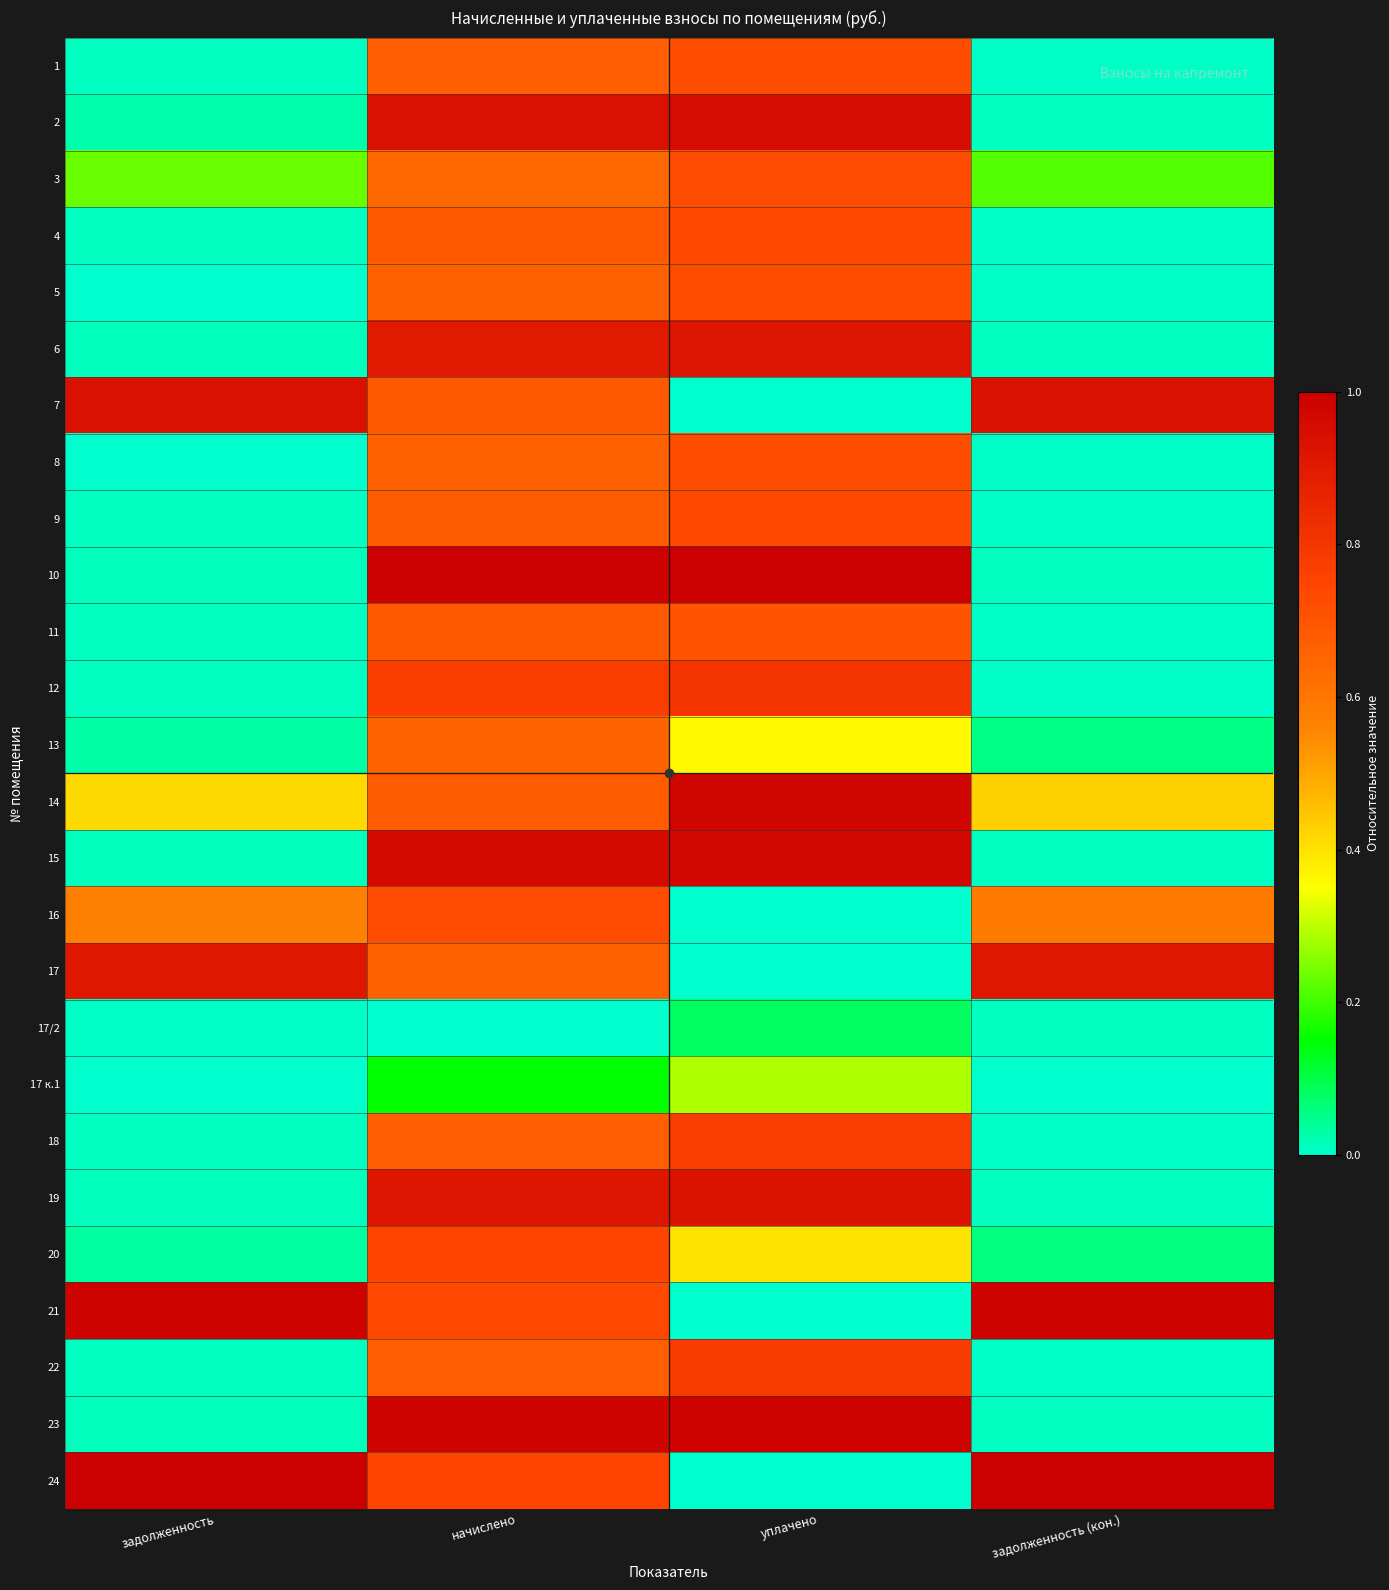

Reading right to left, transcribe all the data shown in this chart.

1: задолженность (кон.)=0.0	уплачено=0.7	начислено=0.7	задолженность=0.0
2: задолженность (кон.)=0.0	уплачено=0.9	начислено=0.9	задолженность=0.0
3: задолженность (кон.)=0.2	уплачено=0.7	начислено=0.6	задолженность=0.2
4: задолженность (кон.)=0.0	уплачено=0.7	начислено=0.7	задолженность=0.0
5: задолженность (кон.)=0.0	уплачено=0.7	начислено=0.7	задолженность=0.0
6: задолженность (кон.)=0.0	уплачено=0.9	начислено=0.9	задолженность=0.0
7: задолженность (кон.)=0.9	уплачено=0.0	начислено=0.7	задолженность=0.9
8: задолженность (кон.)=0.0	уплачено=0.7	начислено=0.7	задолженность=0.0
9: задолженность (кон.)=0.0	уплачено=0.7	начислено=0.7	задолженность=0.0
10: задолженность (кон.)=0.0	уплачено=1.0	начислено=1.0	задолженность=0.0
11: задолженность (кон.)=0.0	уплачено=0.7	начислено=0.7	задолженность=0.0
12: задолженность (кон.)=0.0	уплачено=0.8	начислено=0.8	задолженность=0.0
13: задолженность (кон.)=0.1	уплачено=0.4	начислено=0.7	задолженность=0.0
14: задолженность (кон.)=0.4	уплачено=1.0	начислено=0.7	задолженность=0.4
15: задолженность (кон.)=0.0	уплачено=1.0	начислено=1.0	задолженность=0.0
16: задолженность (кон.)=0.6	уплачено=0.0	начислено=0.7	задолженность=0.6
17: задолженность (кон.)=0.9	уплачено=0.0	начислено=0.7	задолженность=0.9
17/2: задолженность (кон.)=0.0	уплачено=0.1	начислено=0.0	задолженность=0.0
17 к.1: задолженность (кон.)=0.0	уплачено=0.3	начислено=0.2	задолженность=0.0
18: задолженность (кон.)=0.0	уплачено=0.8	начислено=0.7	задолженность=0.0
19: задолженность (кон.)=0.0	уплачено=0.9	начислено=0.9	задолженность=0.0
20: задолженность (кон.)=0.1	уплачено=0.4	начислено=0.7	задолженность=0.0
21: задолженность (кон.)=1.0	уплачено=0.0	начислено=0.7	задолженность=1.0
22: задолженность (кон.)=0.0	уплачено=0.8	начислено=0.7	задолженность=0.0
23: задолженность (кон.)=0.0	уплачено=1.0	начислено=1.0	задолженность=0.0
24: задолженность (кон.)=1.0	уплачено=0.0	начислено=0.7	задолженность=1.0